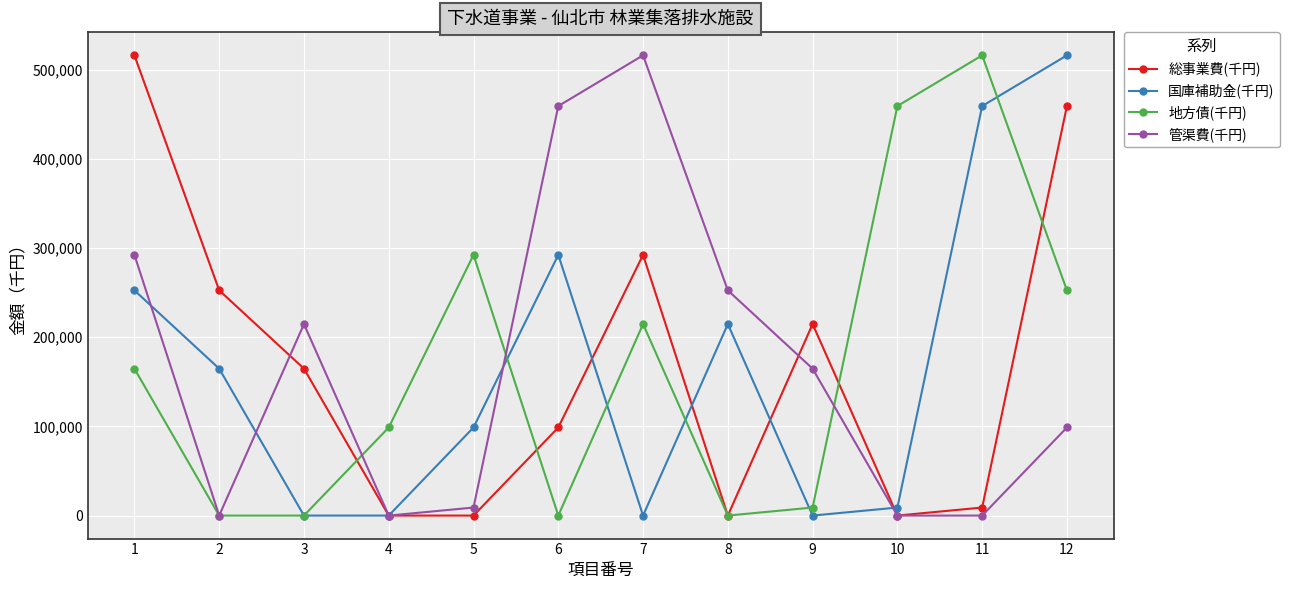

What are all the series names shown in the legend?

総事業費(千円), 国庫補助金(千円), 地方債(千円), 管渠費(千円)